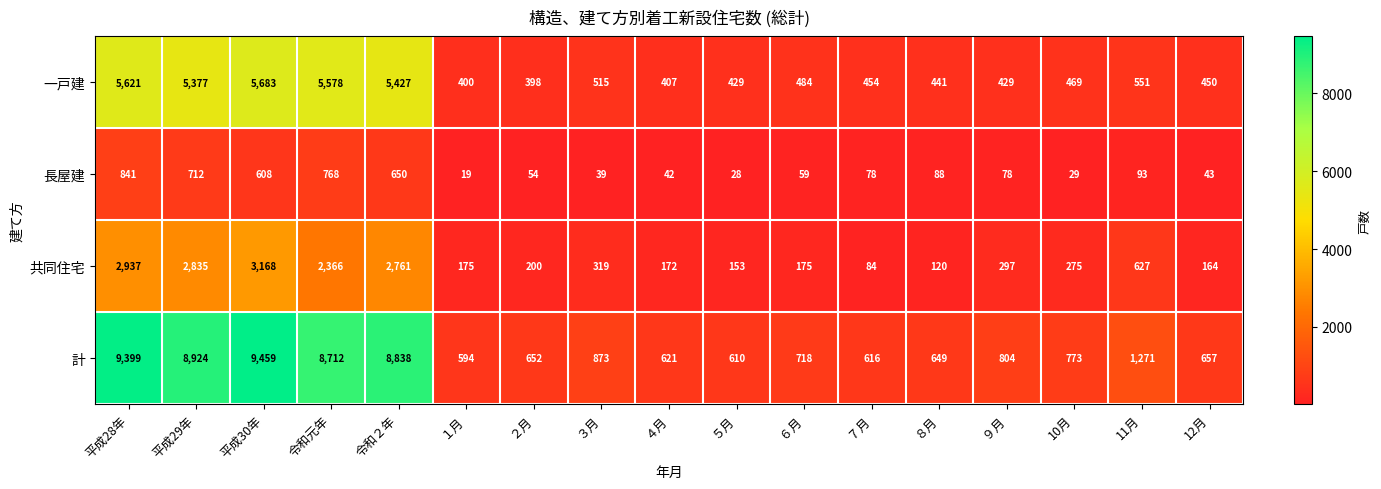

How many data points does each series have?

17